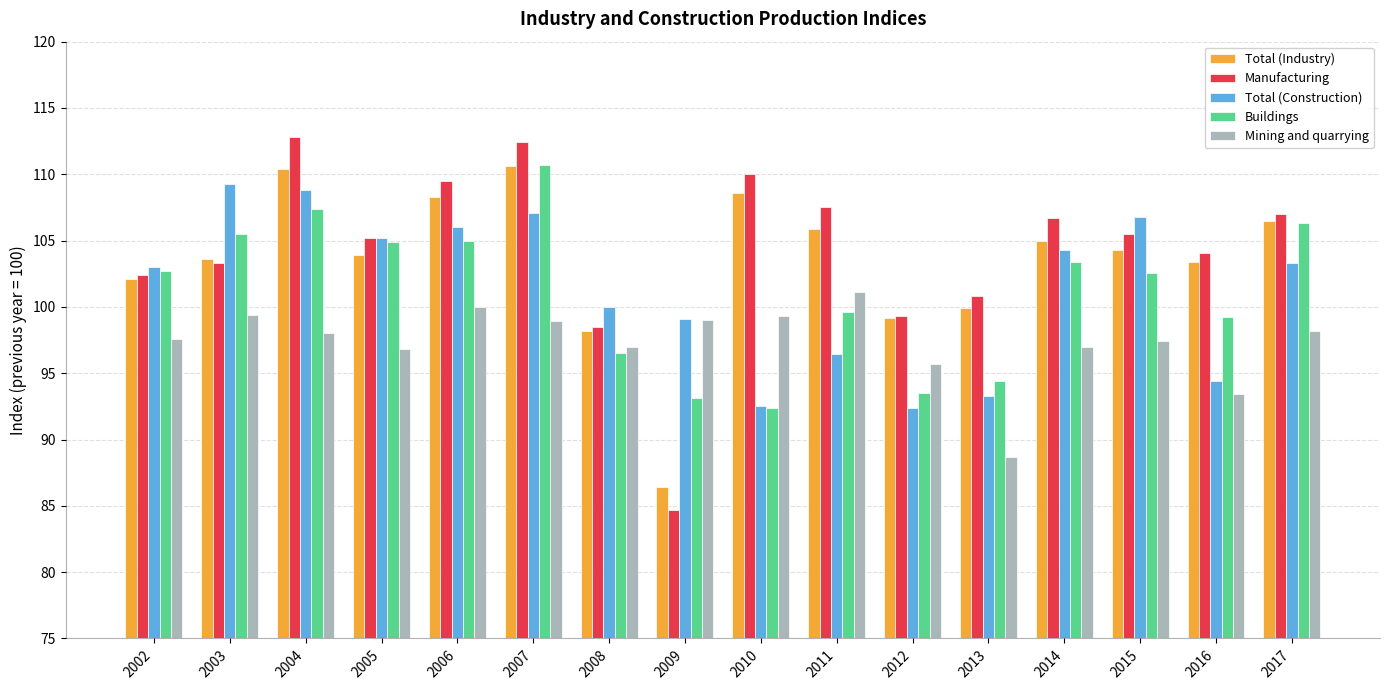

What is the minimum value for Buildings?

92.4